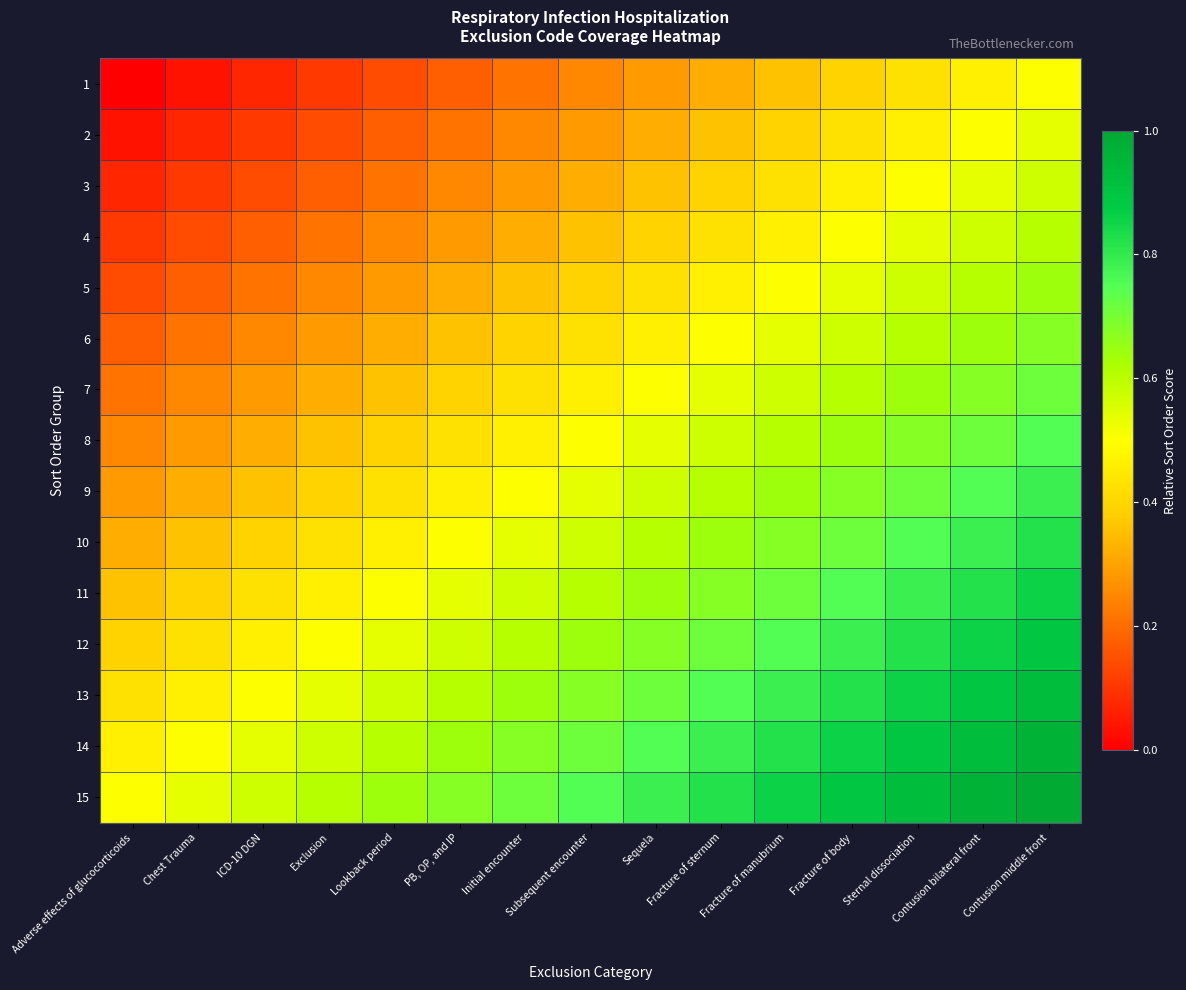

Which category has the highest value across all series?

Contusion middle front